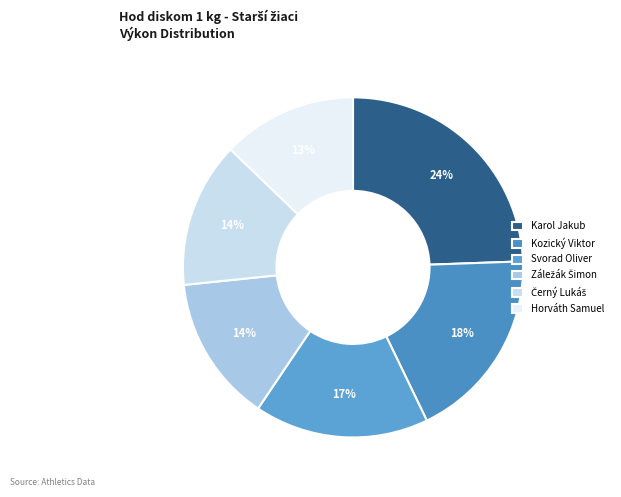

How many slices are in this pie chart?

6